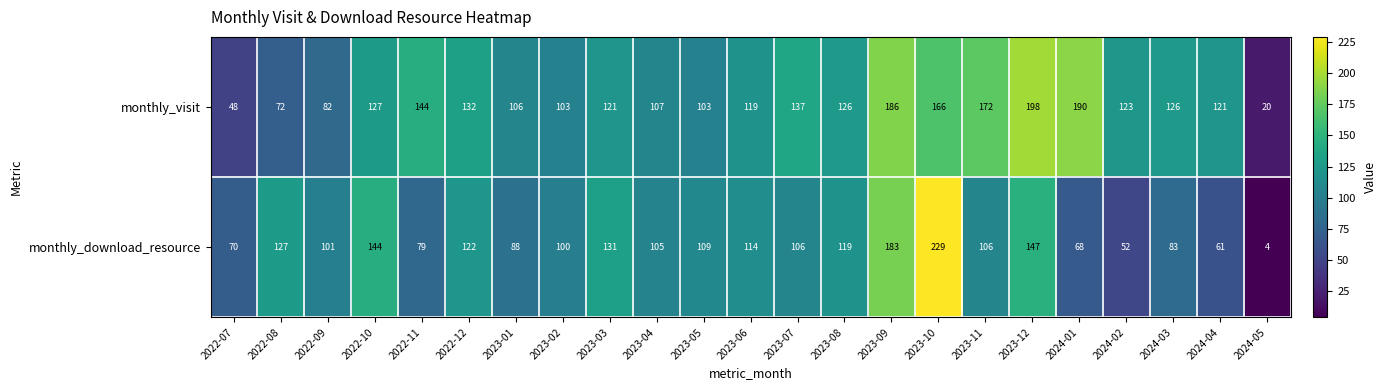

What is the maximum value for monthly_download_resource?

229